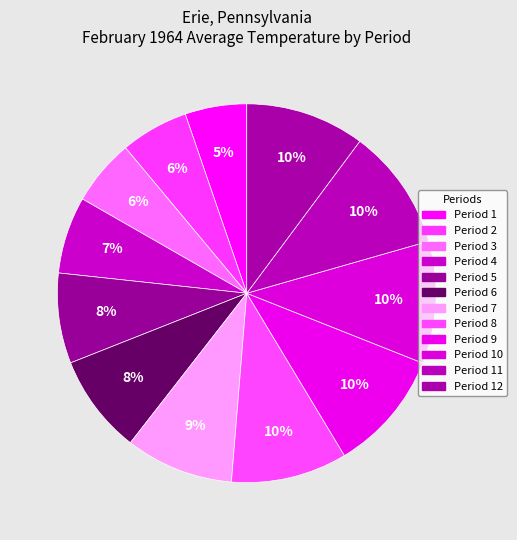

Is there a majority slice in this chart?

No